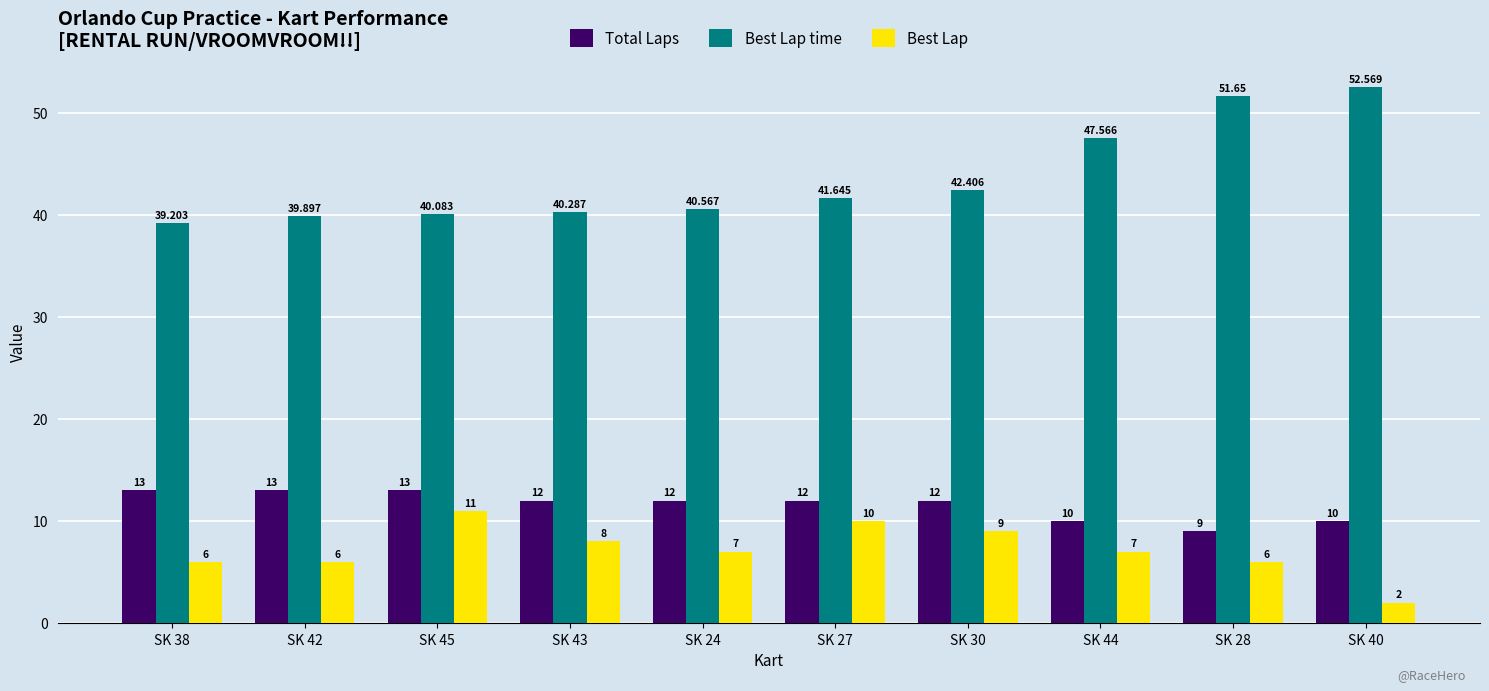

List the series in order of their peak value, highest first.

Best Lap time, Total Laps, Best Lap